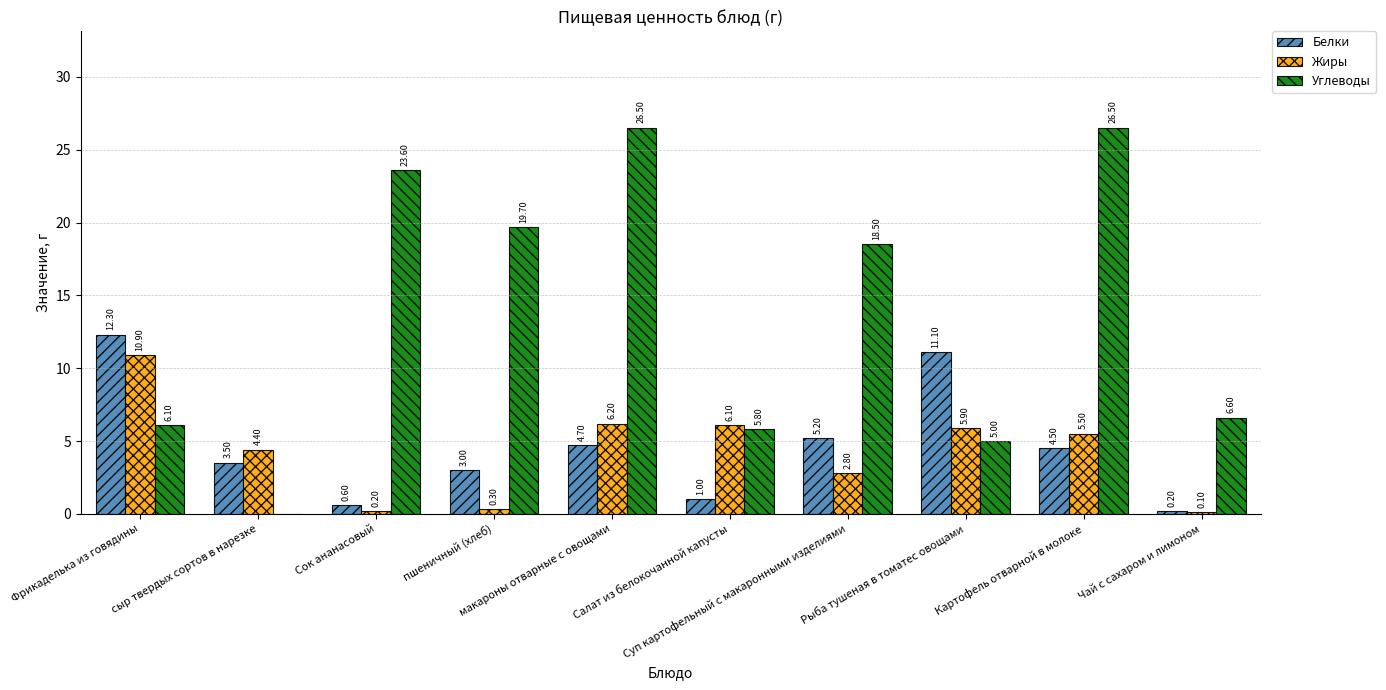

What is the sum of all Жиры values?

42.4